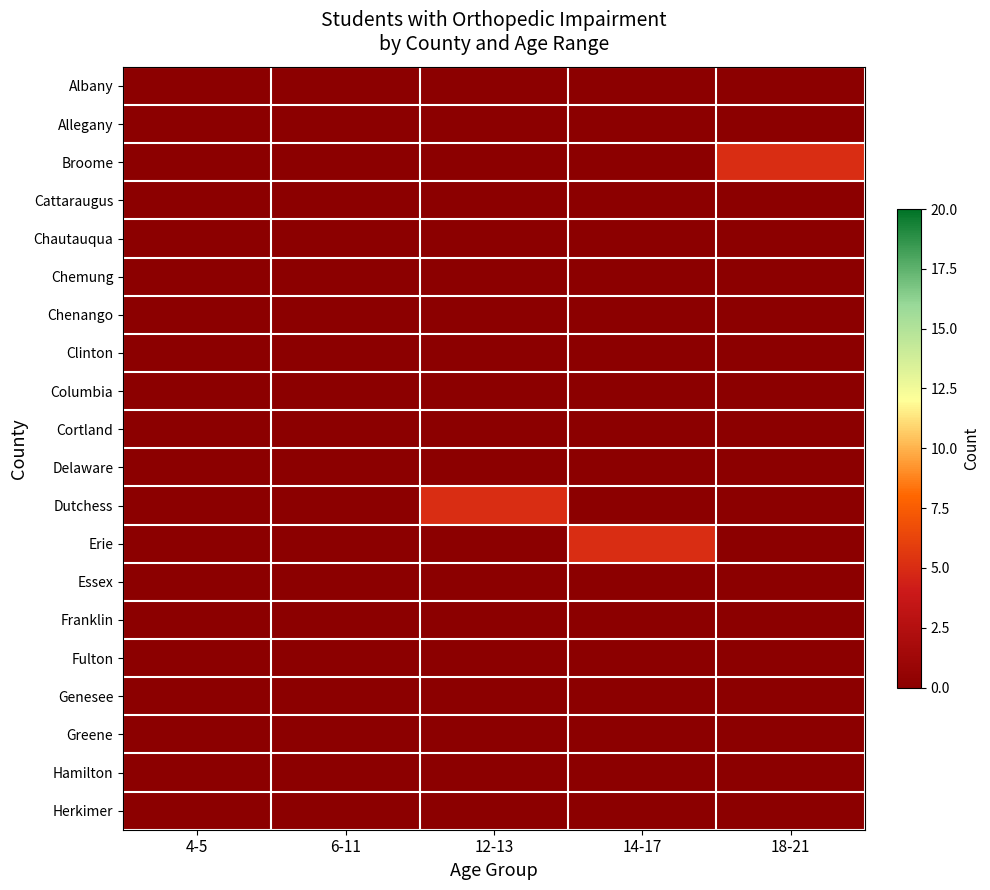

Reading right to left, extract all data points from this chart.

Albany: 18-21=0	14-17=0	12-13=0	6-11=0	4-5=0
Allegany: 18-21=0	14-17=0	12-13=0	6-11=0	4-5=0
Broome: 18-21=5	14-17=0	12-13=0	6-11=0	4-5=0
Cattaraugus: 18-21=0	14-17=0	12-13=0	6-11=0	4-5=0
Chautauqua: 18-21=0	14-17=0	12-13=0	6-11=0	4-5=0
Chemung: 18-21=0	14-17=0	12-13=0	6-11=0	4-5=0
Chenango: 18-21=0	14-17=0	12-13=0	6-11=0	4-5=0
Clinton: 18-21=0	14-17=0	12-13=0	6-11=0	4-5=0
Columbia: 18-21=0	14-17=0	12-13=0	6-11=0	4-5=0
Cortland: 18-21=0	14-17=0	12-13=0	6-11=0	4-5=0
Delaware: 18-21=0	14-17=0	12-13=0	6-11=0	4-5=0
Dutchess: 18-21=0	14-17=0	12-13=5	6-11=0	4-5=0
Erie: 18-21=0	14-17=5	12-13=0	6-11=0	4-5=0
Essex: 18-21=0	14-17=0	12-13=0	6-11=0	4-5=0
Franklin: 18-21=0	14-17=0	12-13=0	6-11=0	4-5=0
Fulton: 18-21=0	14-17=0	12-13=0	6-11=0	4-5=0
Genesee: 18-21=0	14-17=0	12-13=0	6-11=0	4-5=0
Greene: 18-21=0	14-17=0	12-13=0	6-11=0	4-5=0
Hamilton: 18-21=0	14-17=0	12-13=0	6-11=0	4-5=0
Herkimer: 18-21=0	14-17=0	12-13=0	6-11=0	4-5=0